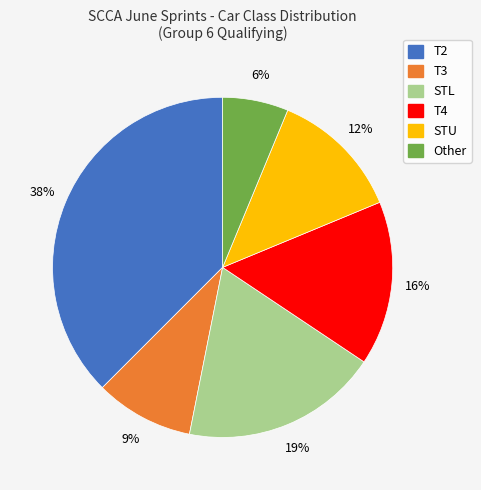

Is the sum of T2 and STL greater than half?

Yes